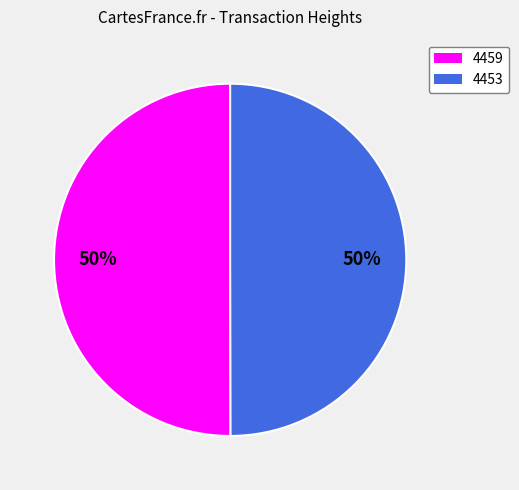

Combined, do 4453 and 4459 account for over 50%?

Yes